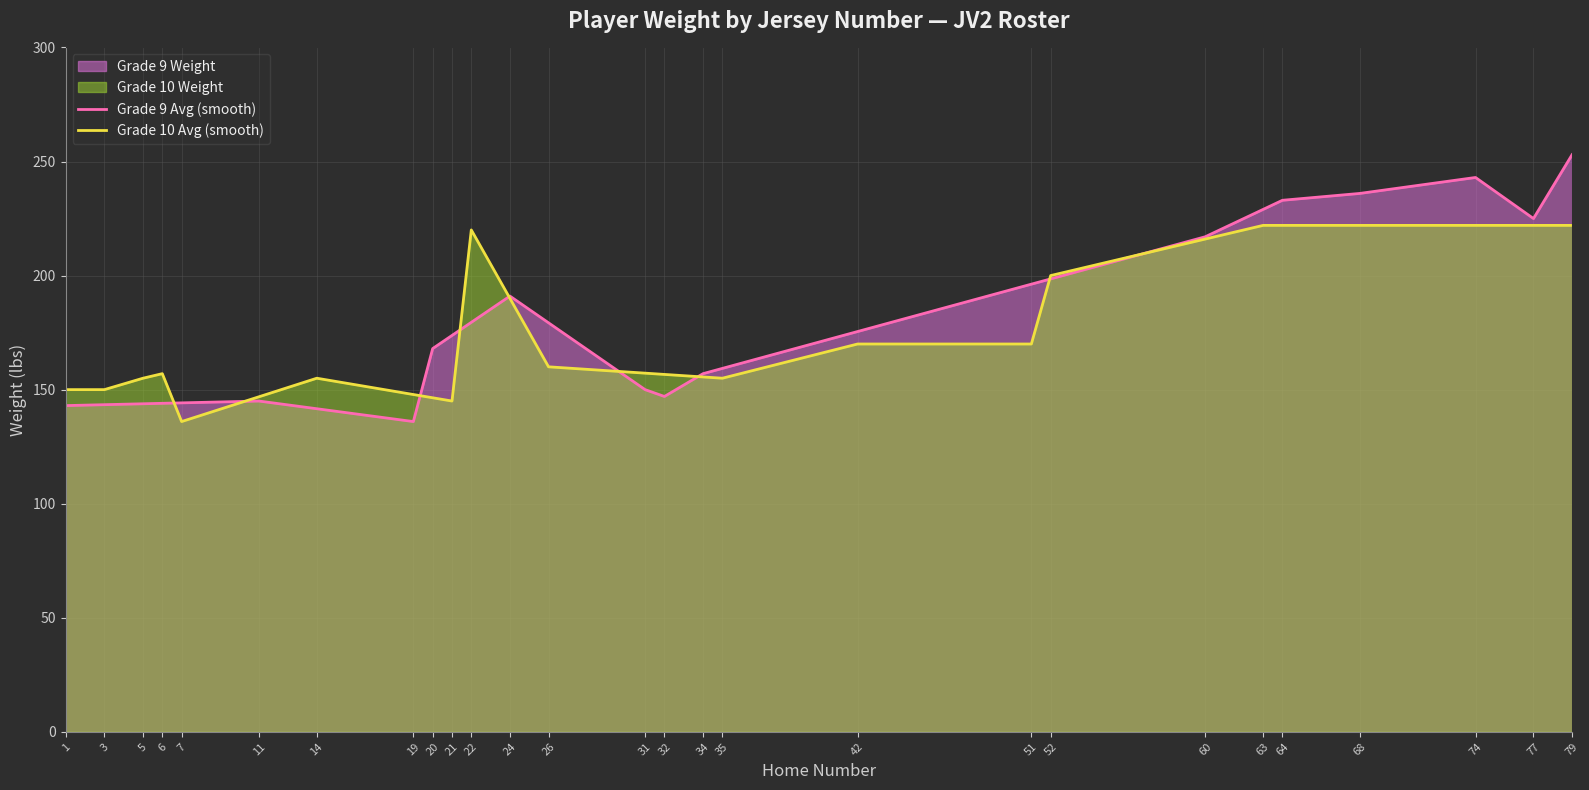

What is the total value across all series at 35?

314.3